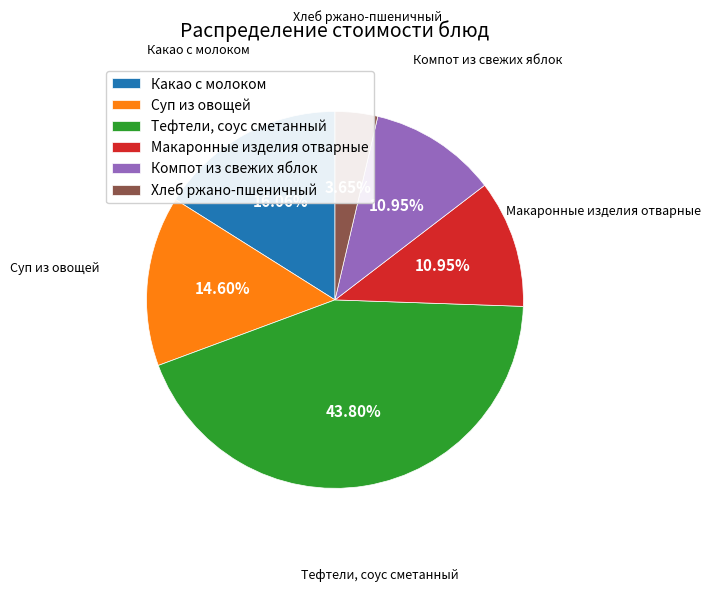

Is there any slice that represents more than half of the pie?

No